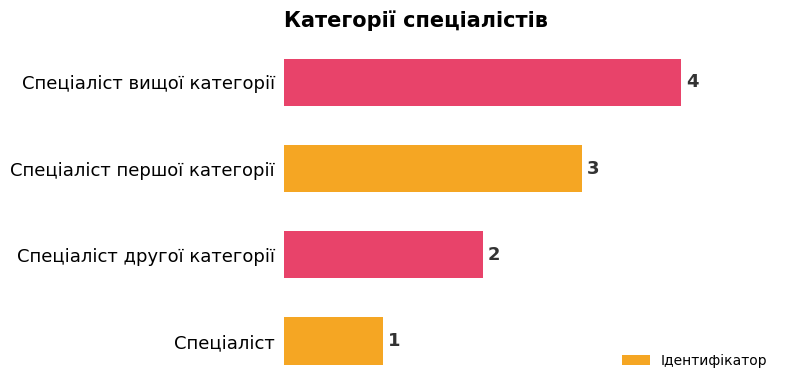

Which has a higher value, Спеціаліст or Спеціаліст вищої категорії?

Спеціаліст вищої категорії